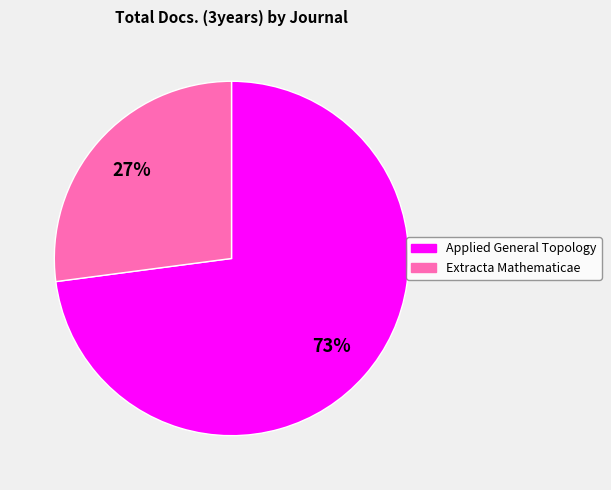

What is the smallest slice in the pie chart?

Extracta Mathematicae